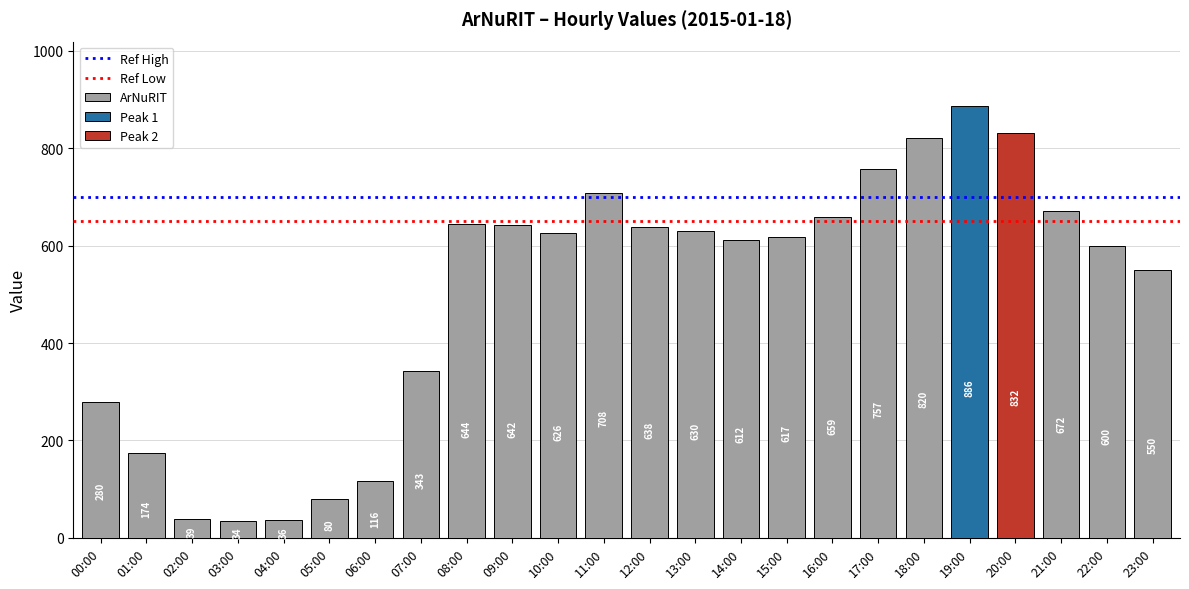

The Ref Low series shows 893 at 01:00. True or false?

False